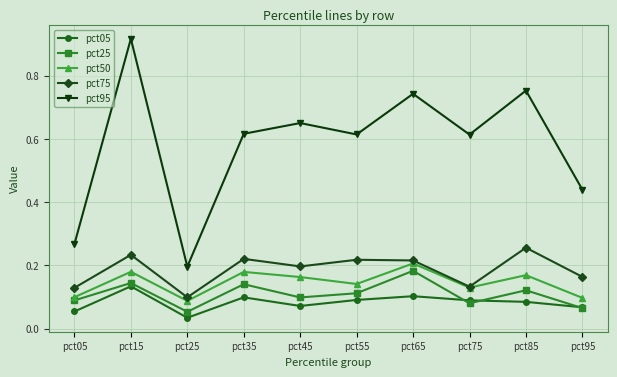

True or false: pct50 and pct25 cross at least once.

False